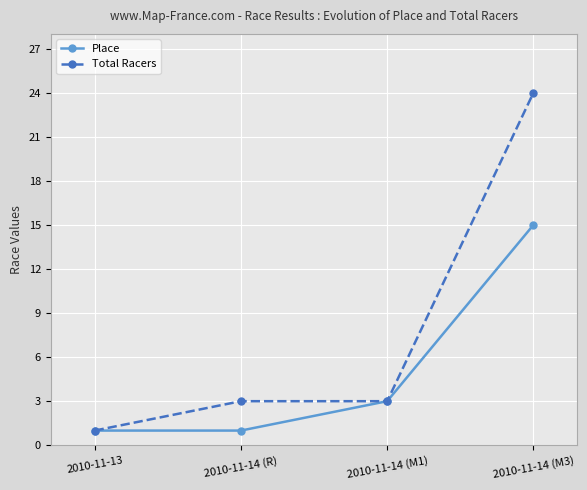

Rank the series by their maximum value, from lowest to highest.

Place, Total Racers